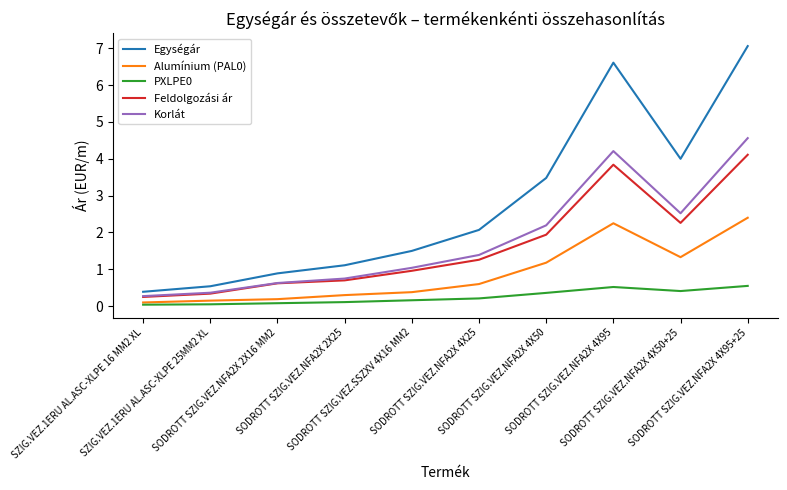

True or false: PXLPE0 and Korlát intersect in this chart.

False